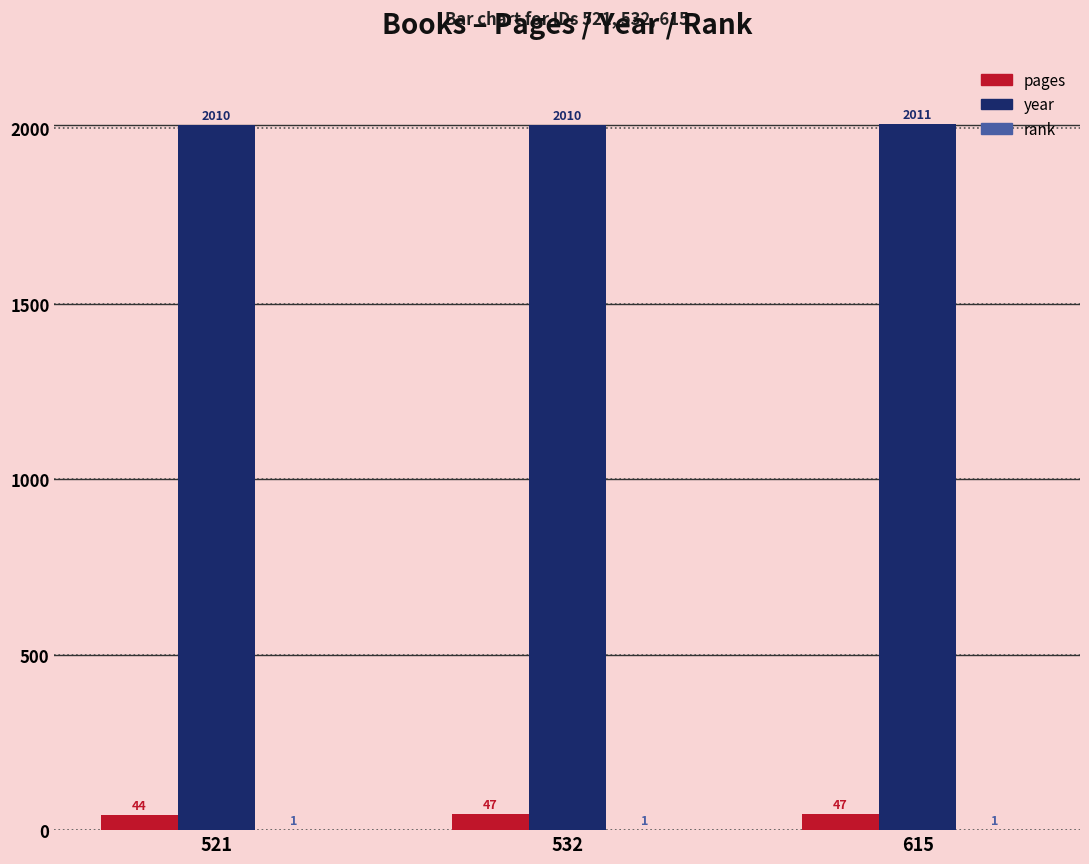

Are the bars horizontal?

No